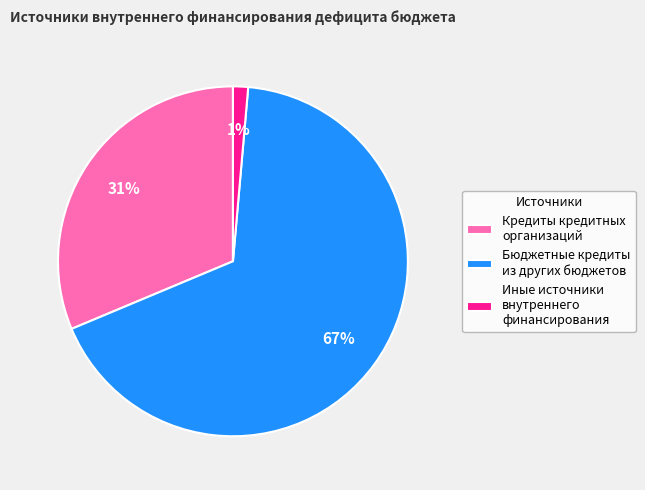

Is it true that Кредиты кредитных организаций is 31% of the pie?

True